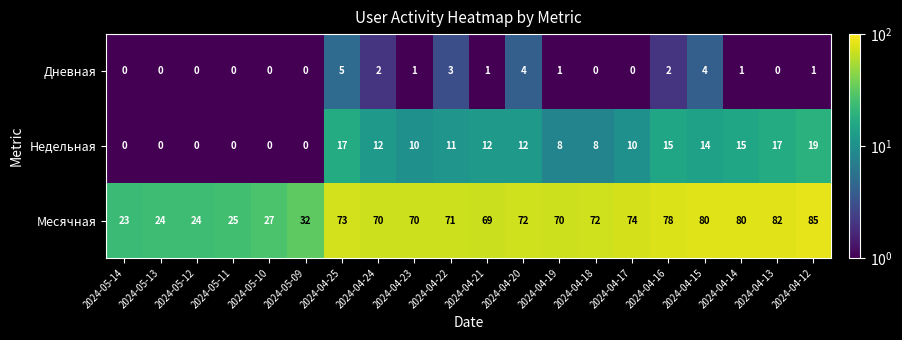

What is the highest value of the Дневная series?

5